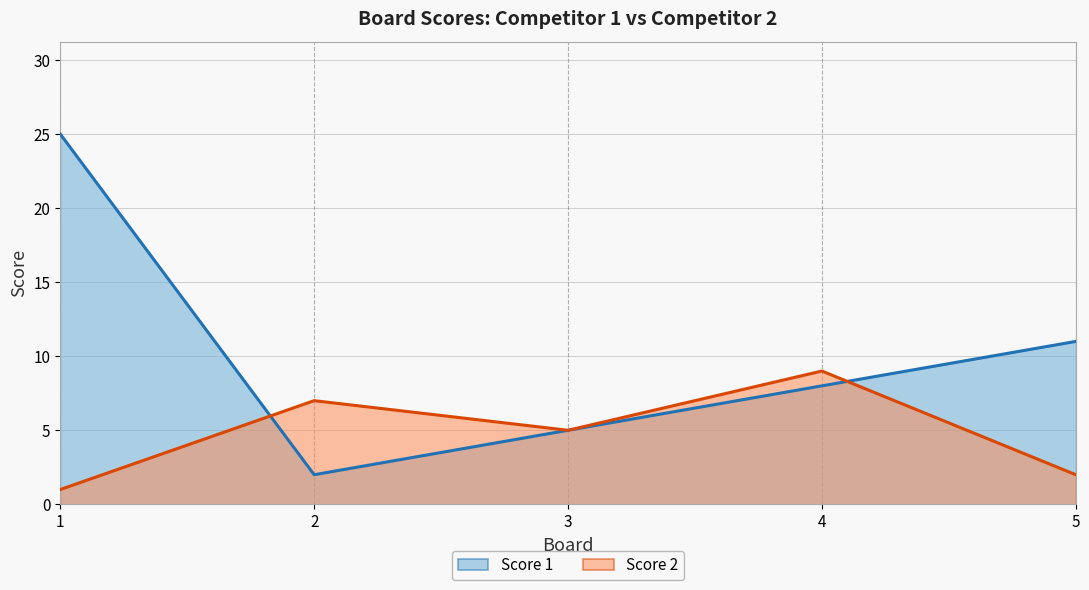

True or false: Score 1 has more than 1 interior local peaks.

False